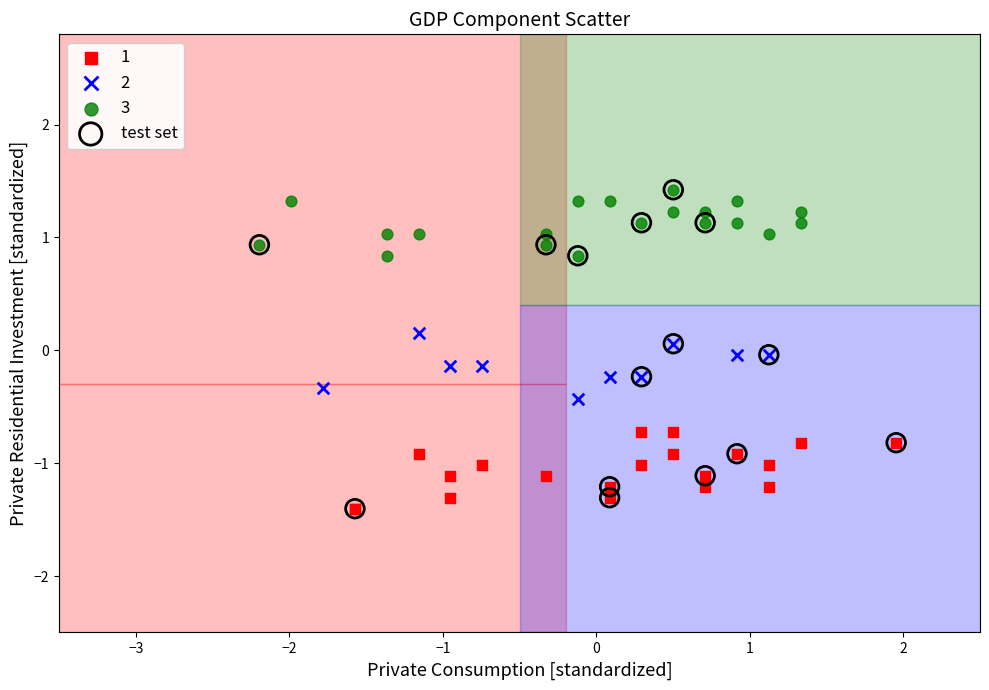

Which series has the largest Y range (max minus min)?

test set